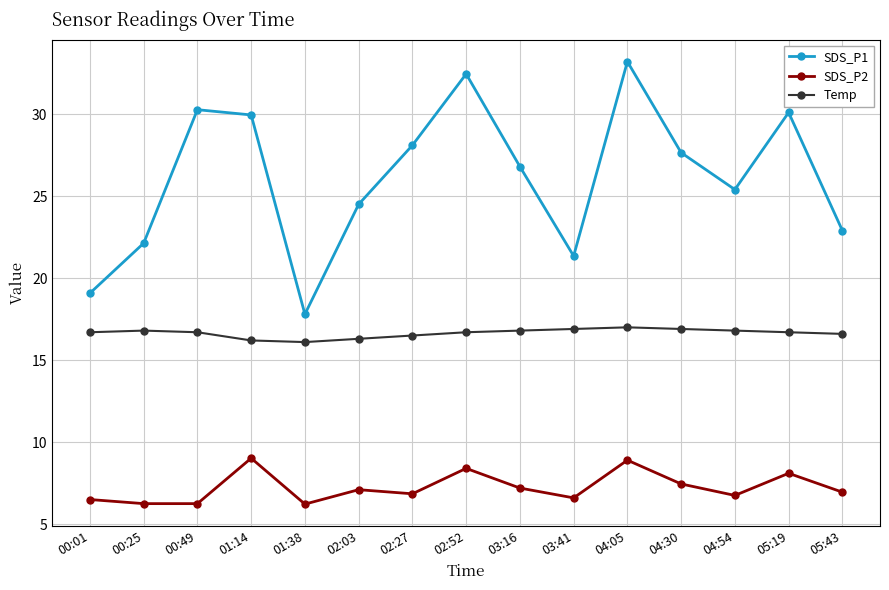

Where does the SDS_P1 series first go above 26?

00:49